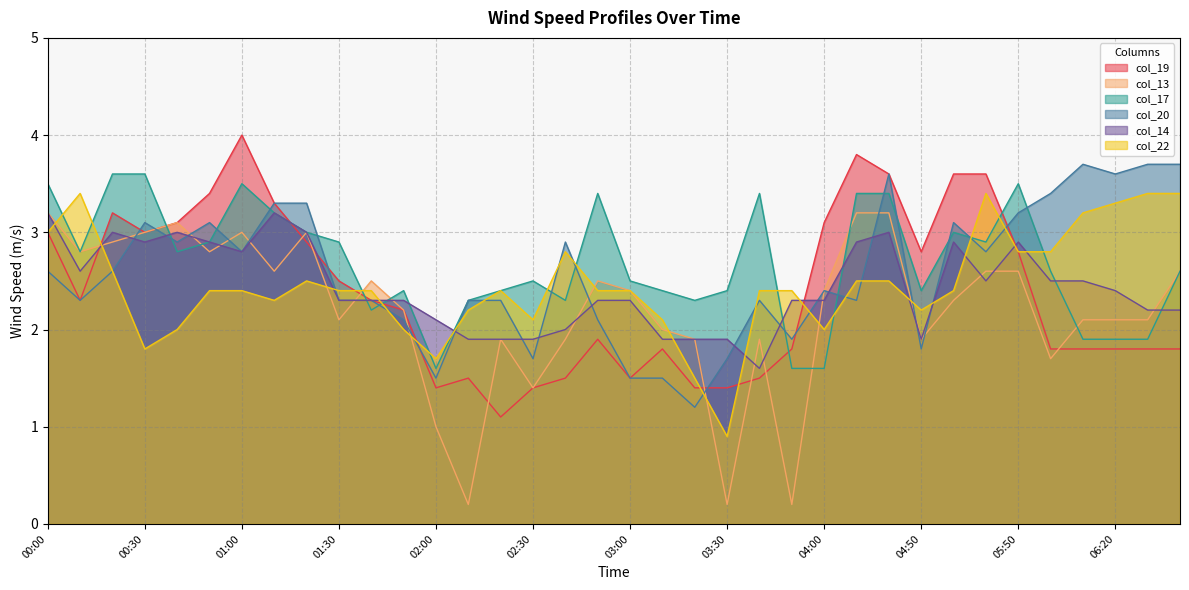

In col_22, how many points are higher than both neighbors (excluding endpoints)?

5